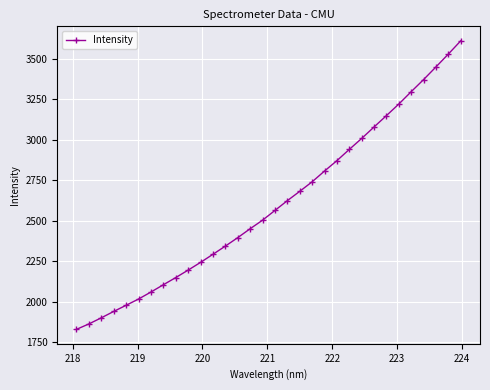

What is the value of the 18th point from the left?

2624.4